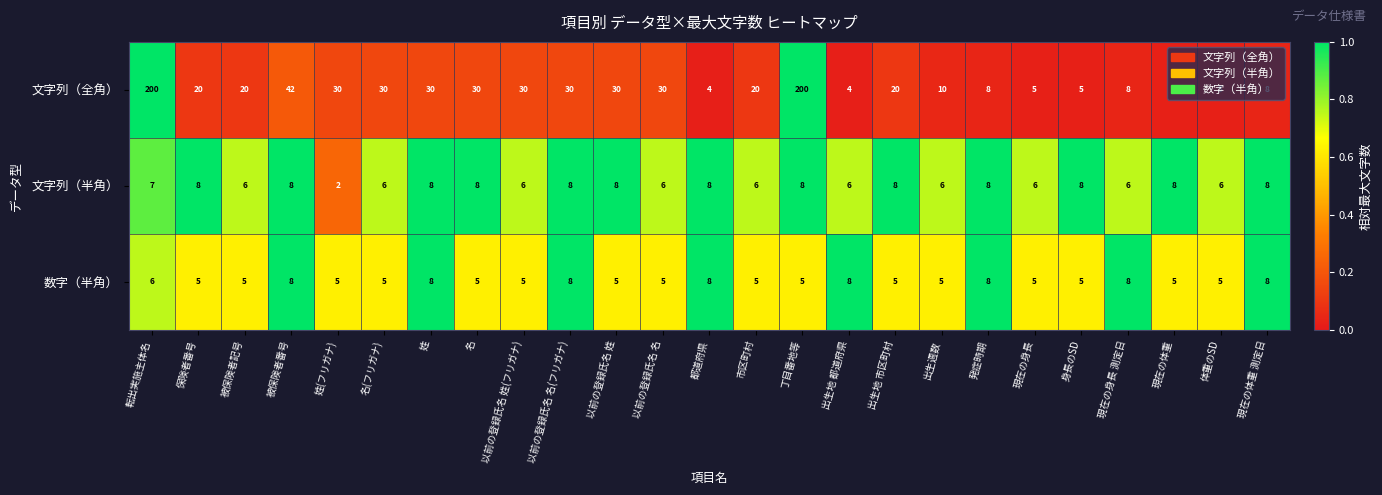

What is the difference between the maximum and minimum values in the 文字列（全角） series?

196